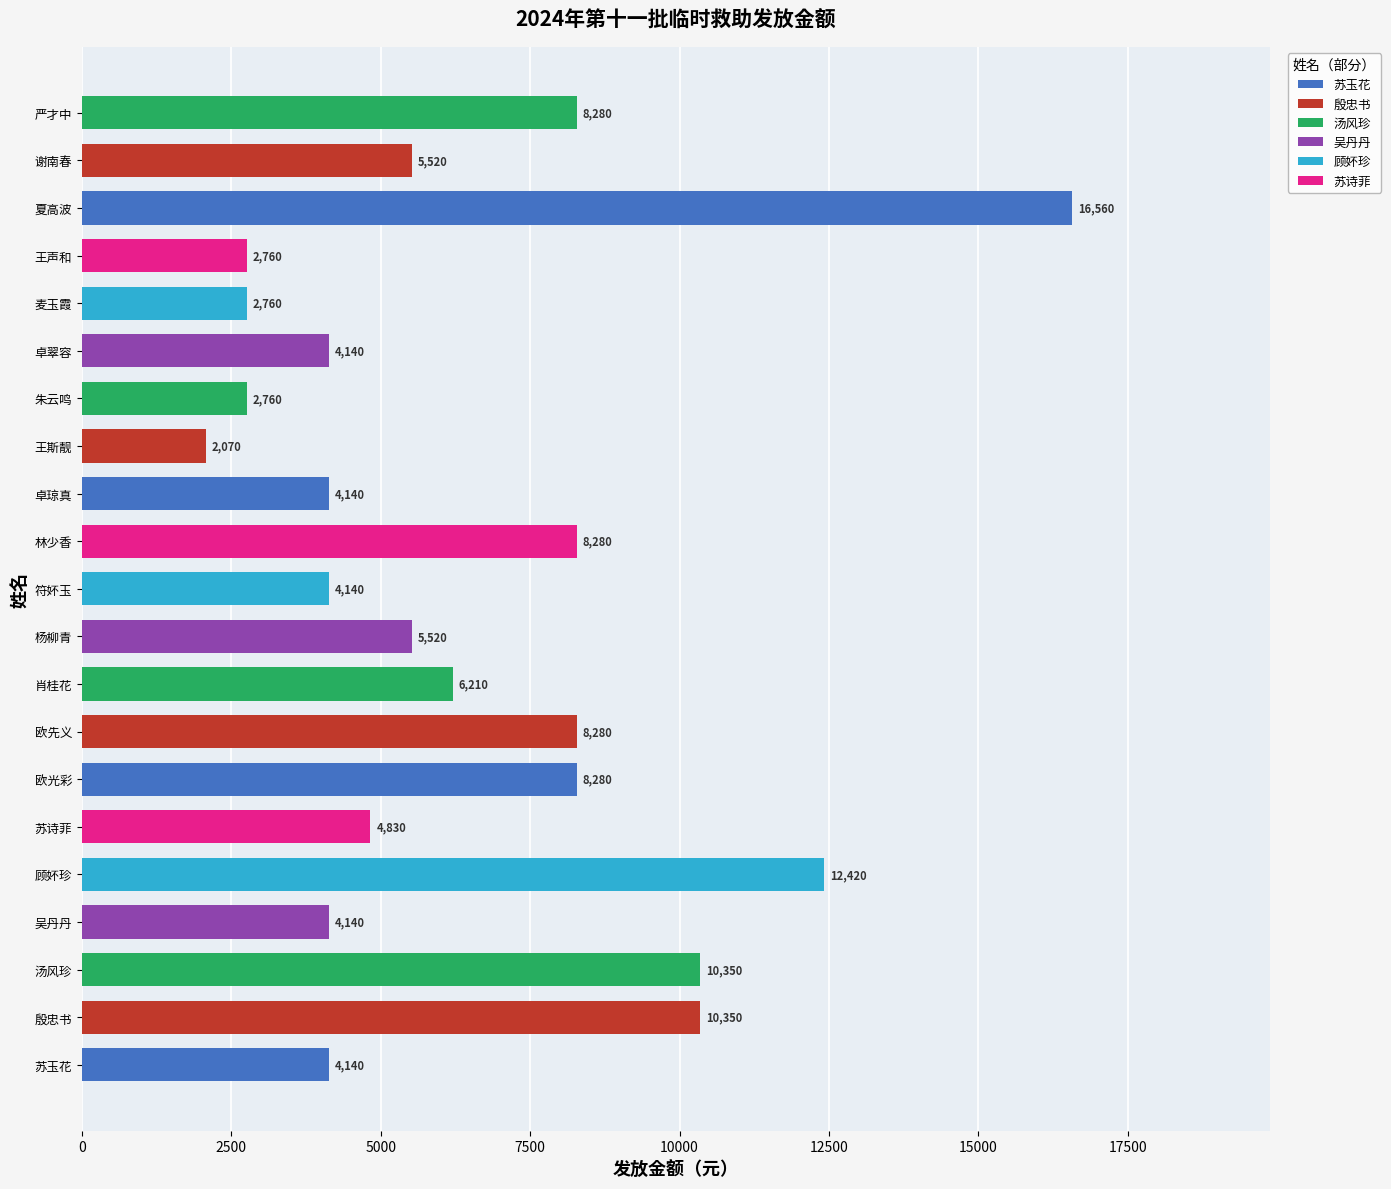

True or false: the data shows 1279 at 朱云鸣.

False